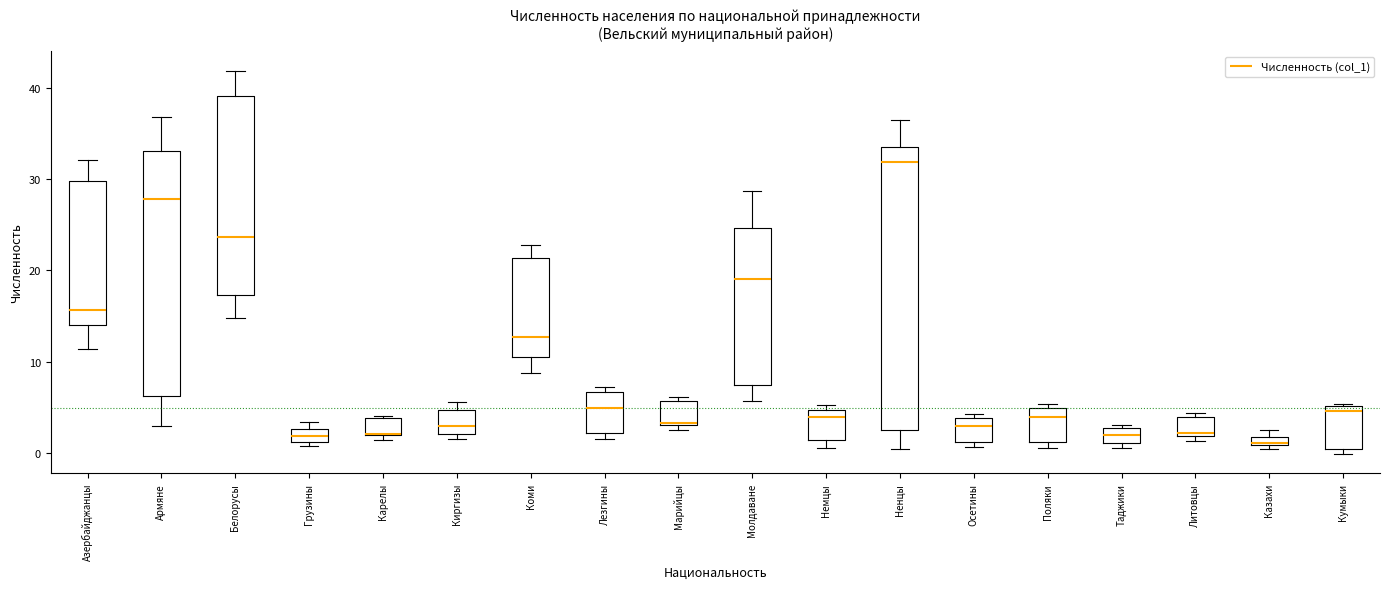

Where is the lower edge of the box for Армяне on the y-axis? The values are not printed on the chart, so give them approximately, as read against the axis.

6